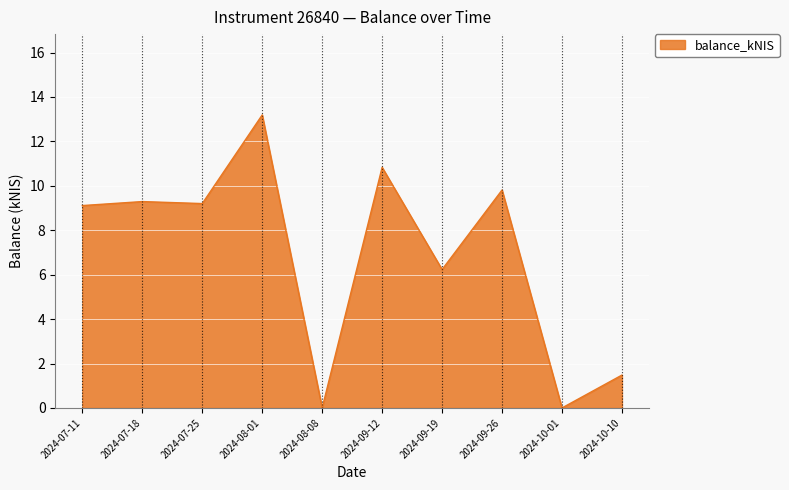

Where is the data nearest to the value 6?

2024-09-19